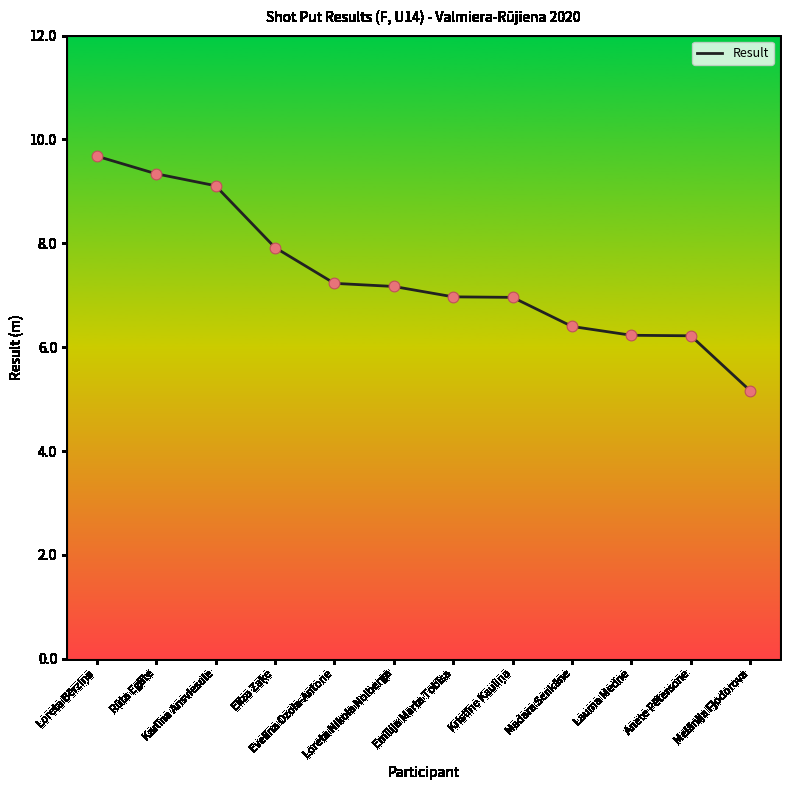

Between Lauma Medne and Rūta Eglīte, which is larger?

Rūta Eglīte